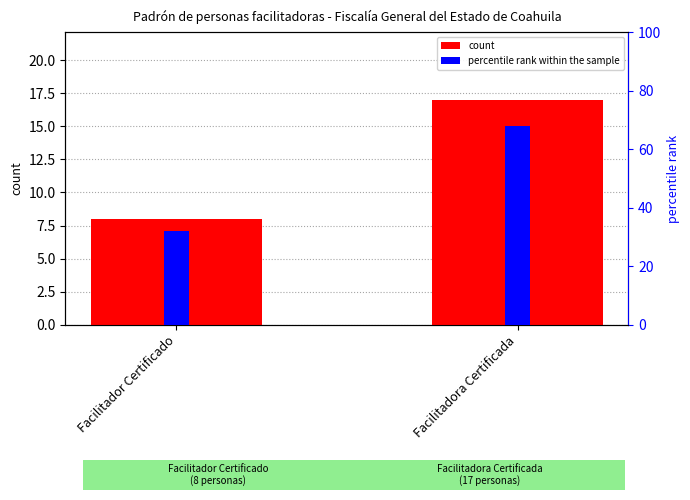

What is the difference between the highest and lowest values at Facilitador Certificado?

24